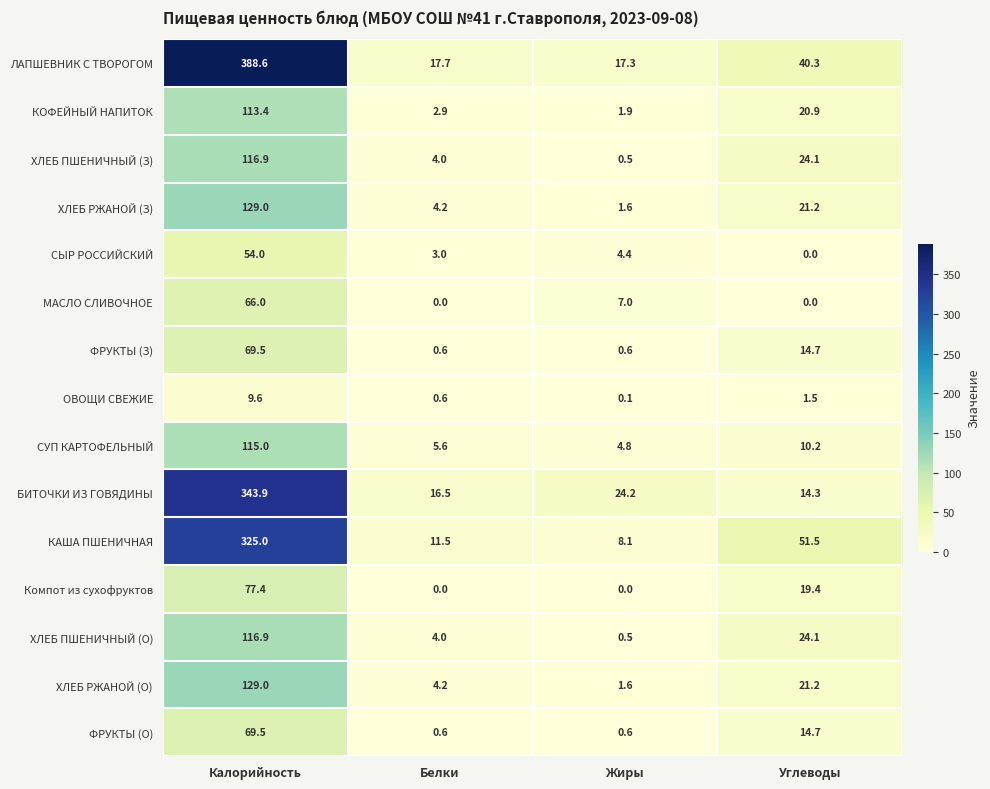

Which label corresponds to the largest value in the chart?

Калорийность